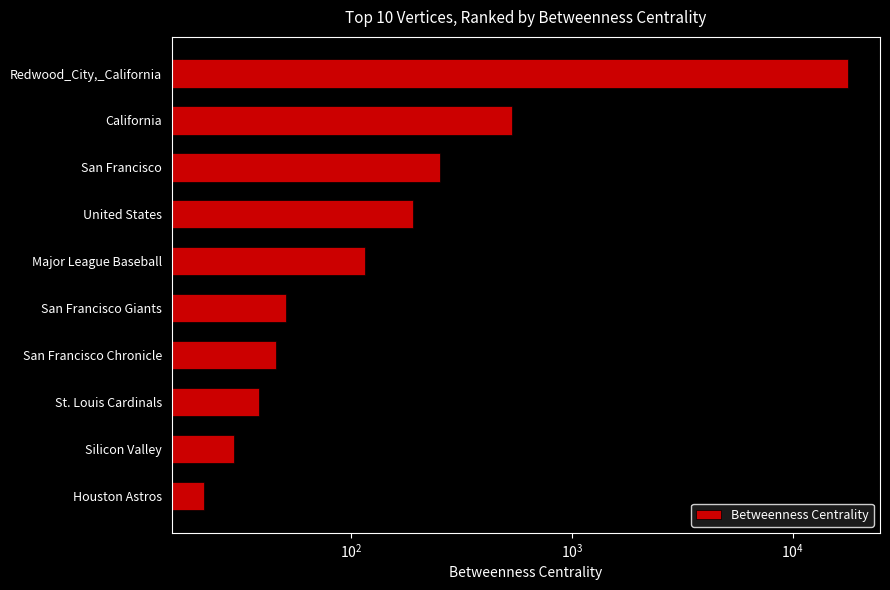

The chart shows a value of 7.9 at Silicon Valley. True or false?

False